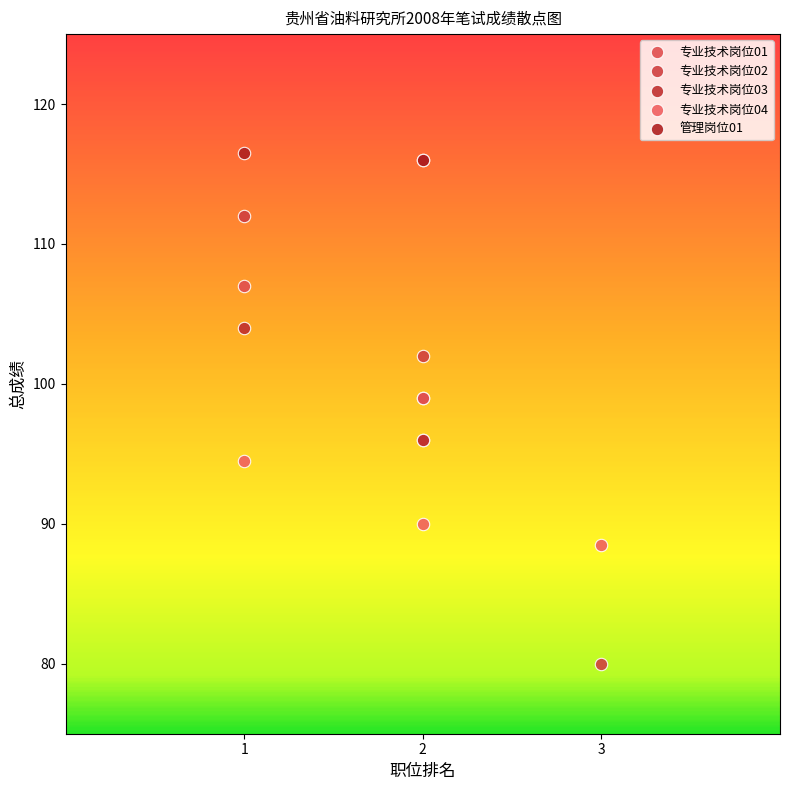

Which series reaches the maximum Y coordinate?

管理岗位01